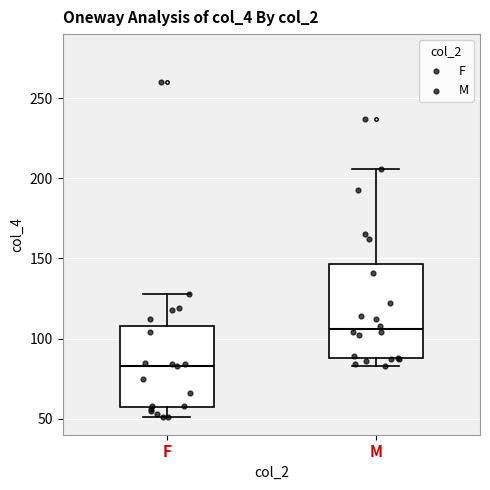

Where is the lower edge of the box for F on the y-axis? The values are not printed on the chart, so give them approximately, as read against the axis.

55